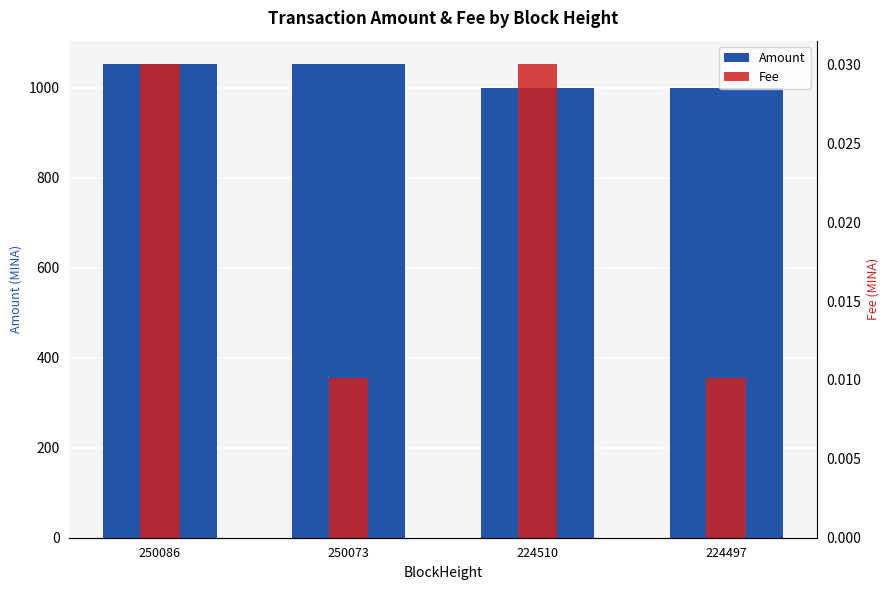

What is the difference between the maximum and second lowest values in the Amount series?

52.5